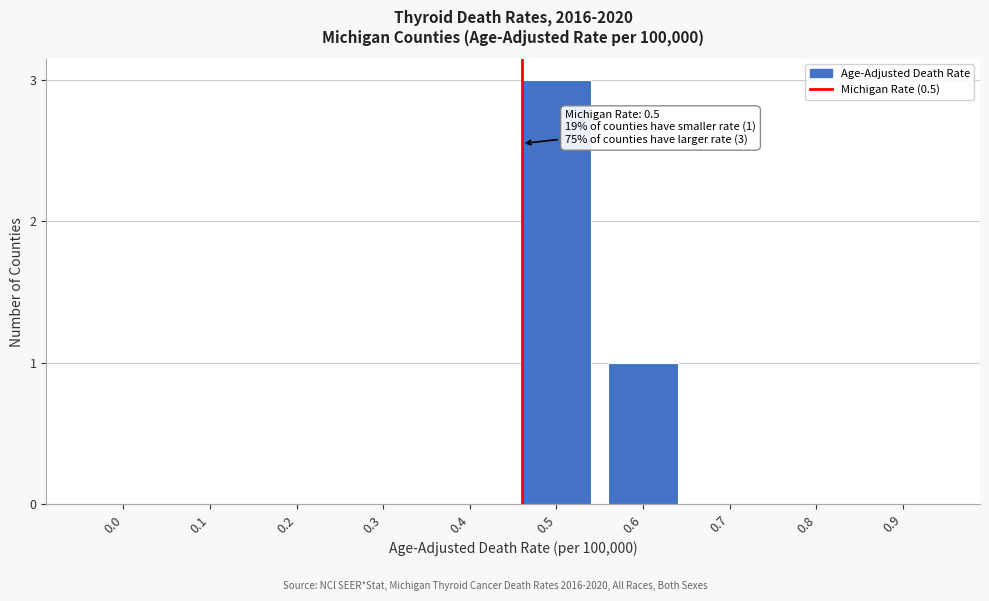

Reading left to right, extract all data points from this chart.

0.0=0	0.1=0	0.2=0	0.3=0	0.4=0	0.5=3	0.6=1	0.7=0	0.8=0	0.9=0